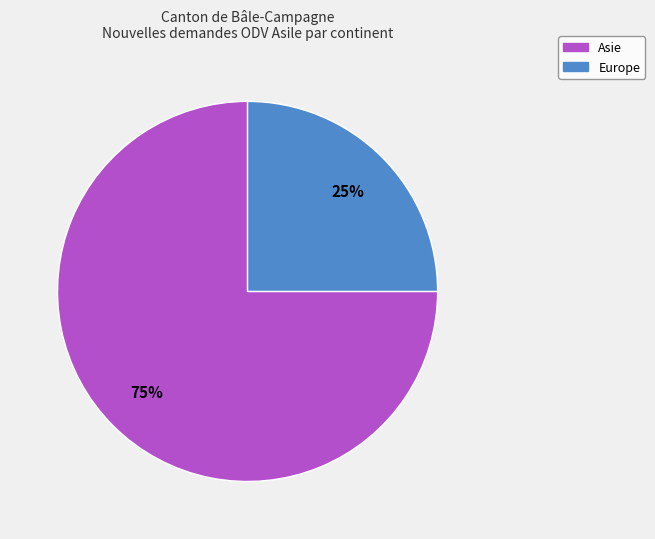

Is there any slice that represents more than half of the pie?

Yes